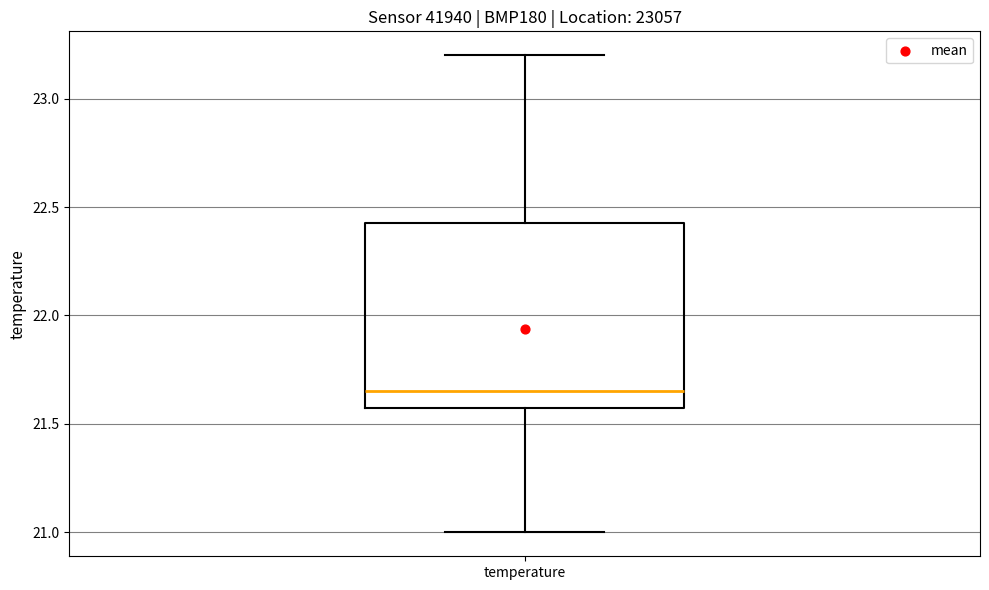

Transcribe this box plot: give where the median line is, the range the box spans, and where the two whiskers end, as read against the y-axis. The values are not printed on the chart, so give them approximately, as read against the axis.

median 21.65, box 21.60 to 22.45, whiskers 21.00 to 23.20